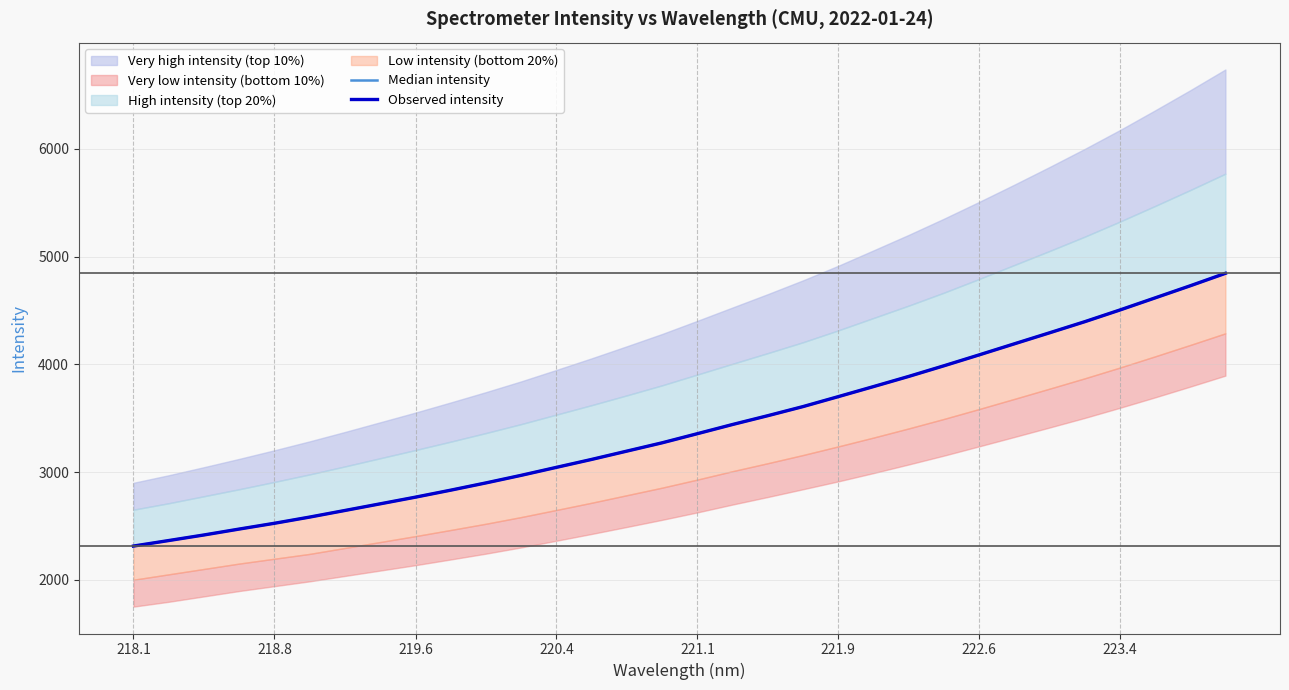

Reading left to right, transcribe all the data shown in this chart.

Median intensity: 2312.5	2363.8	2415.6	2470.5	2524.2	2581.8	2643.2	2704.9	2766.8	2831.7	2899.1	2969.5	3043.5	3117.3	3194.4	3271.5	3356.2	3441.5	3523.2	3607.8	3700.1	3793.3	3887.7	3986.4	4087.6	4190.3	4292.6	4395.7	4504.4	4616.8	4729.4	4845.1
Observed intensity: 2312.5	2363.8	2415.6	2470.5	2524.2	2581.8	2643.2	2704.9	2766.8	2831.7	2899.1	2969.5	3043.5	3117.3	3194.4	3271.5	3356.2	3441.5	3523.2	3607.8	3700.1	3793.3	3887.7	3986.4	4087.6	4190.3	4292.6	4395.7	4504.4	4616.8	4729.4	4845.1